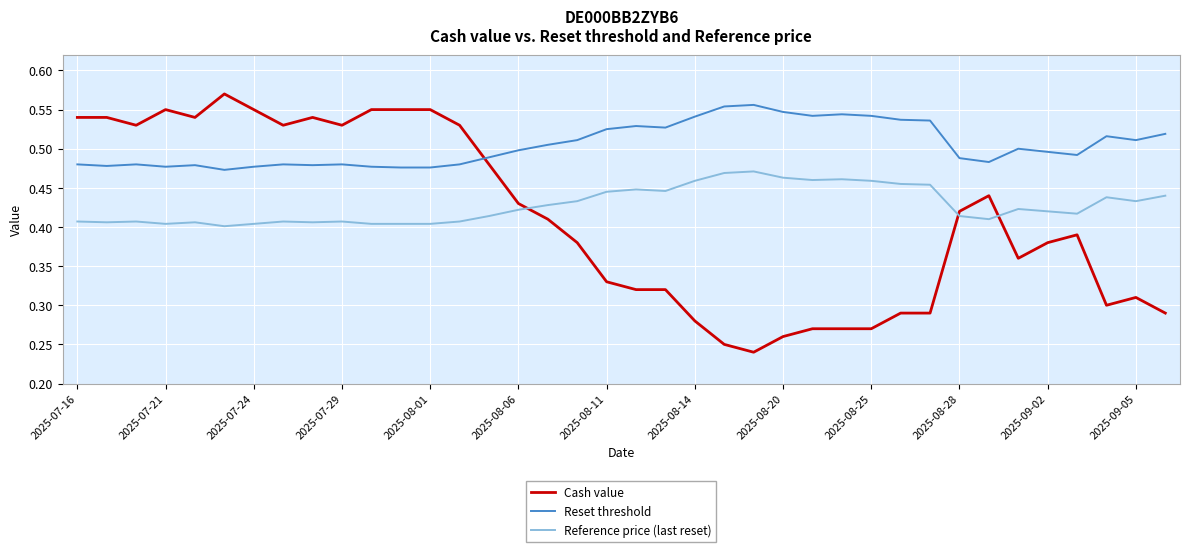

True or false: Reset threshold has more than 1 points higher than both neighbors.

True